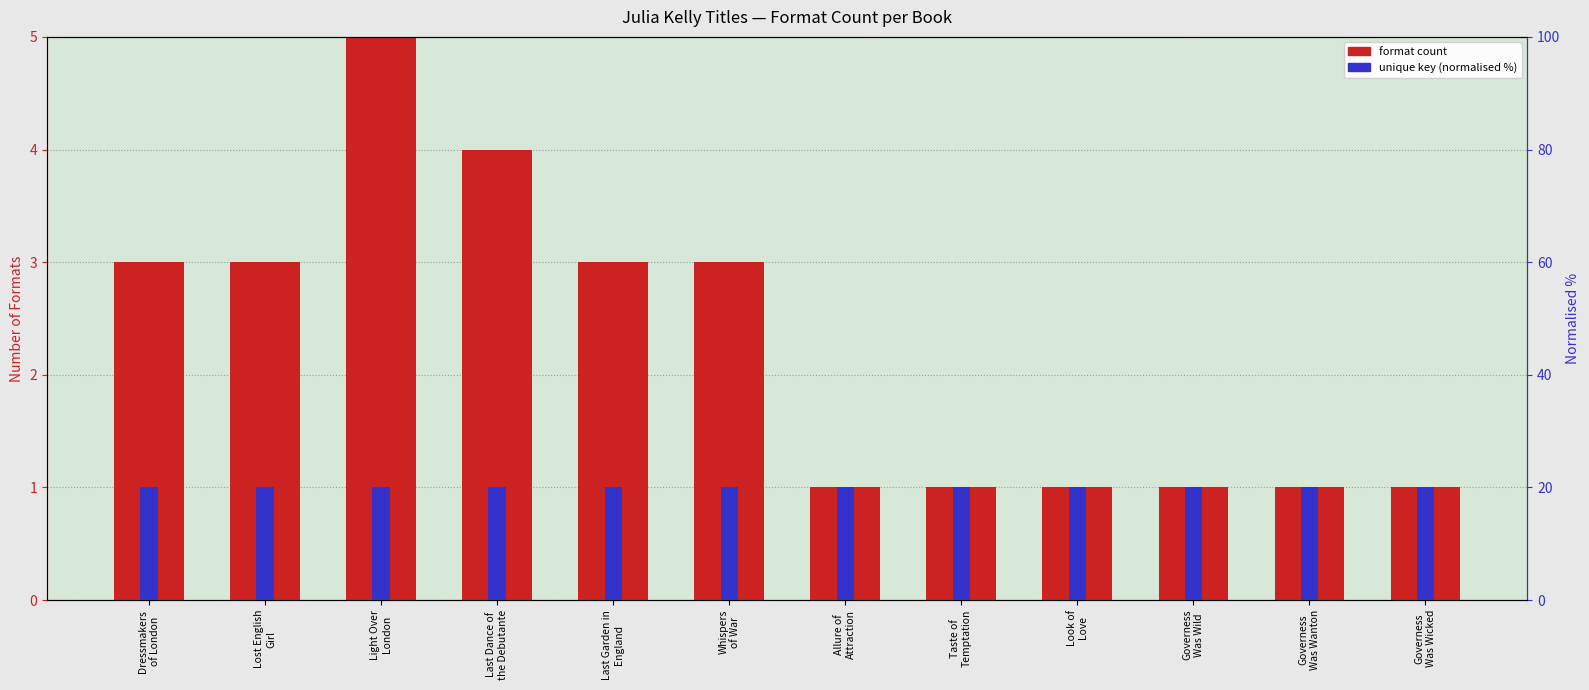

What is the label of the 11th bar from the right?

Lost English
Girl